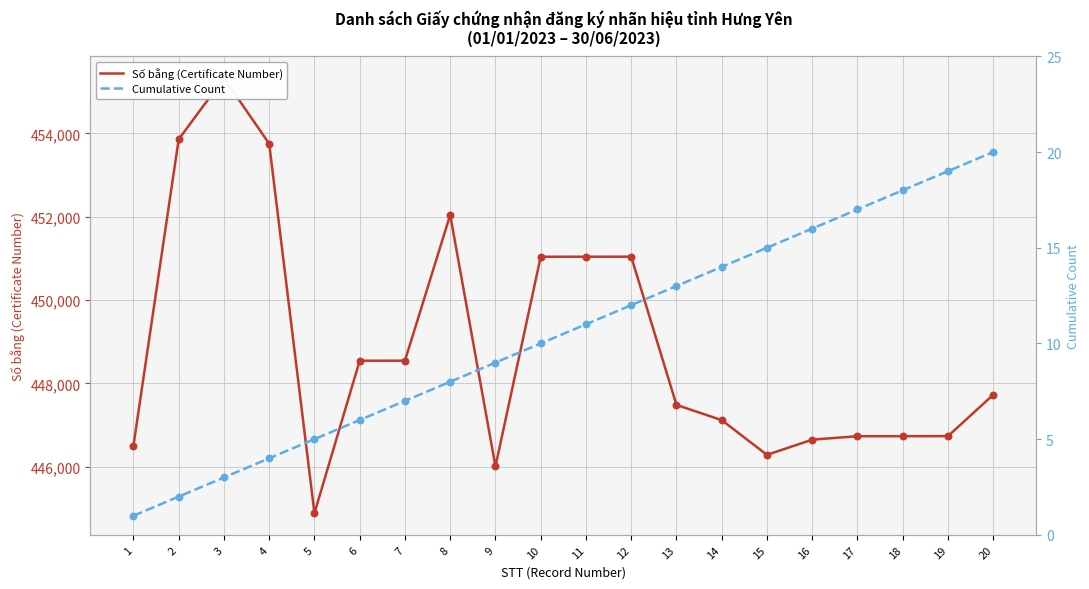

Is the value of Cumulative Count at 9 greater than the value of Số bằng (Certificate Number) at 8?

No